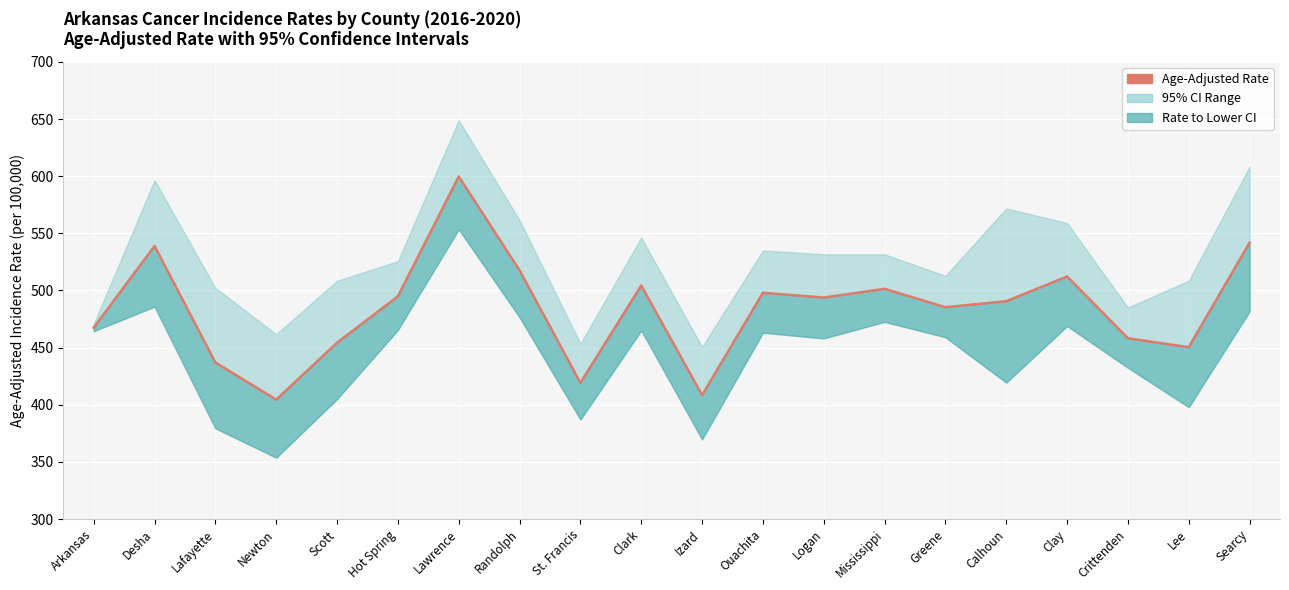

Between Calhoun and Lafayette, which is larger?

Calhoun